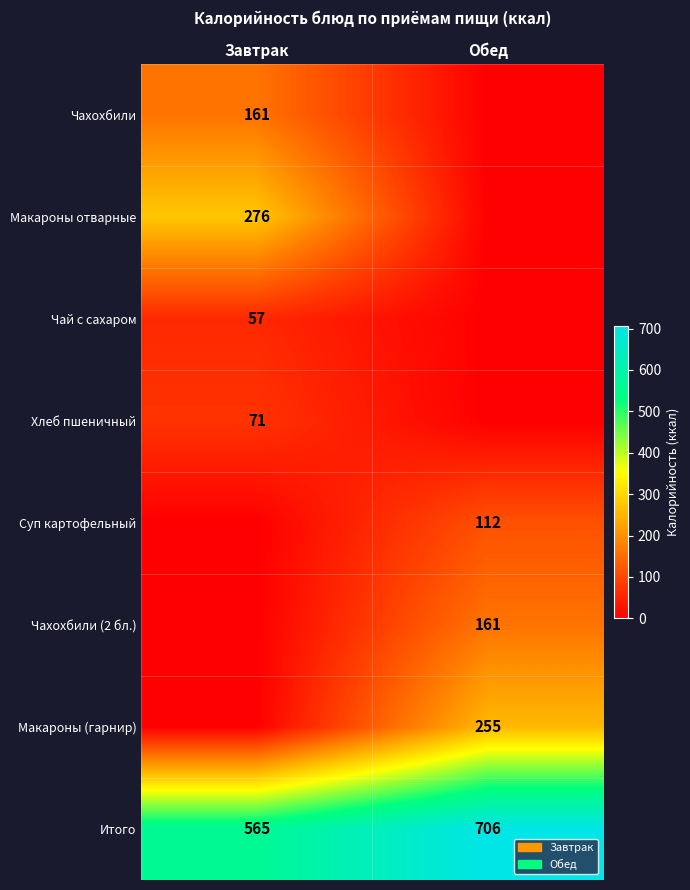

Is the value of Хлеб пшеничный at Завтрак greater than the value of Макароны (гарнир) at Обед?

No